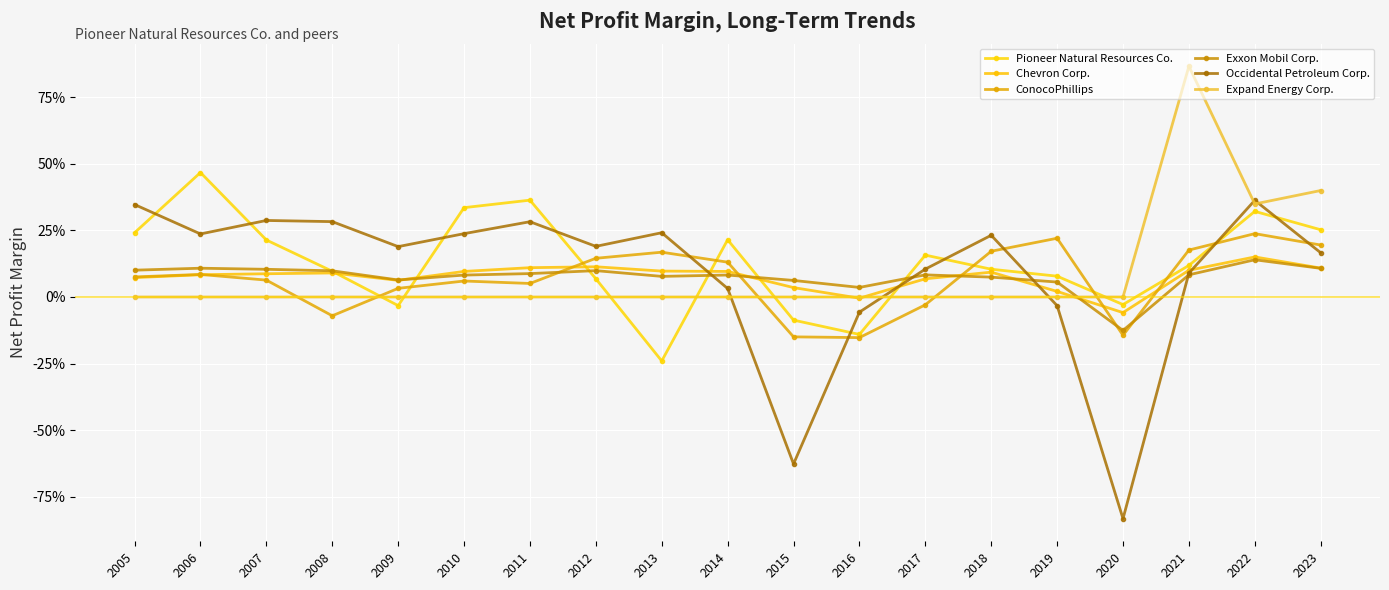

What is the smallest value displayed?

-0.8